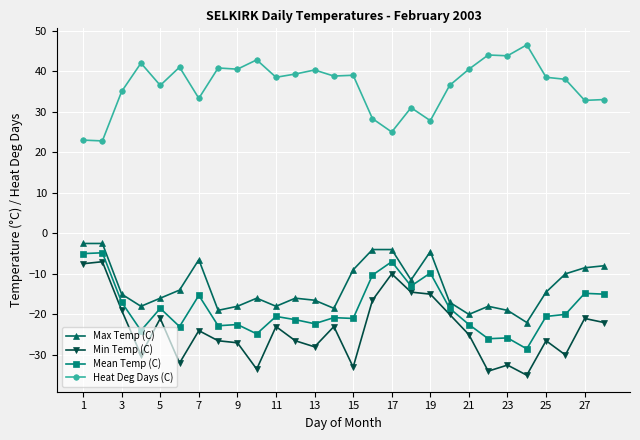

What is the difference between the maximum and minimum values in the Mean Temp (C) series?

23.7